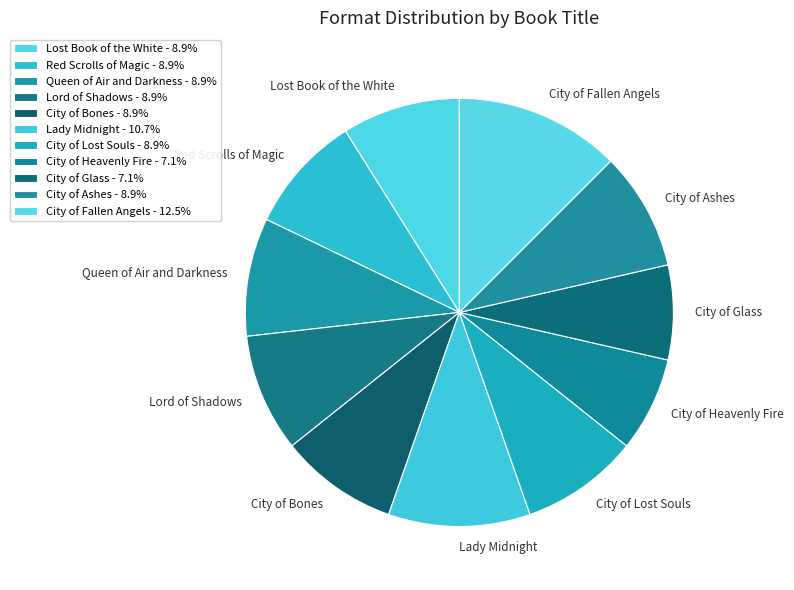

What percentage do City of Fallen Angels and Lost Book of the White together represent?

21.4%